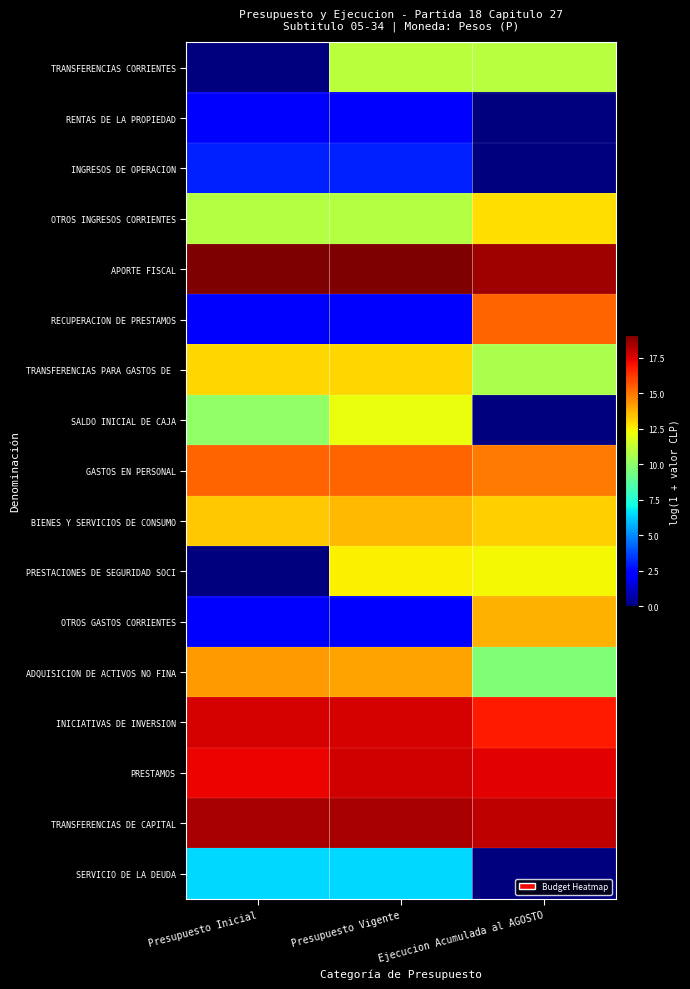

What is the total value across all series at Presupuesto Vigente?

191.9